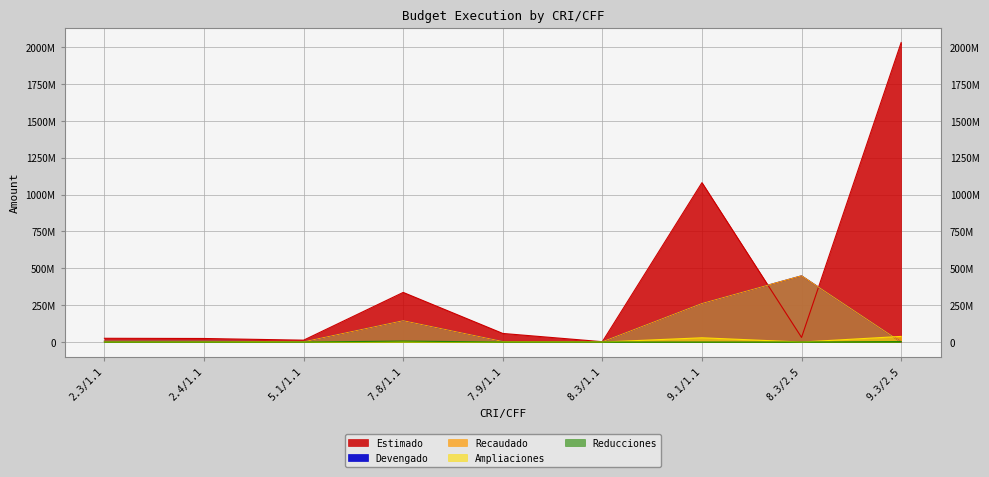

True or false: Devengado and Recaudado cross at least once.

False